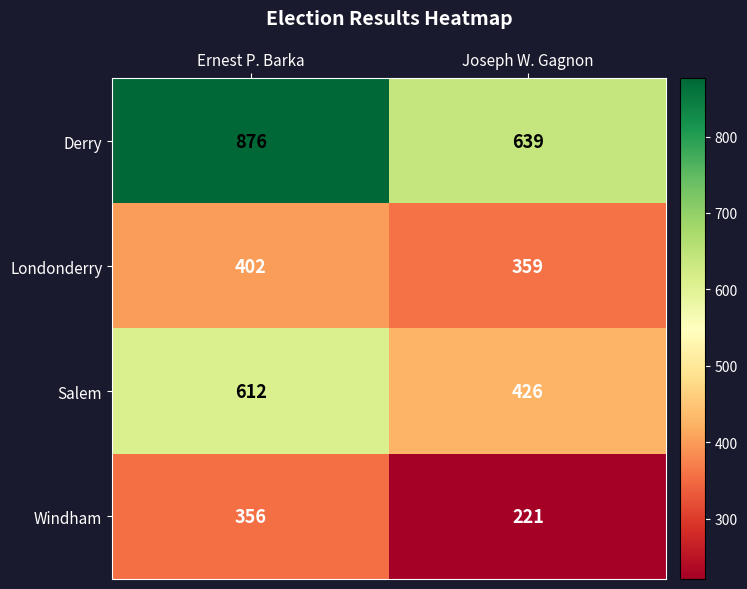

Which category has the highest value across all series?

Ernest P. Barka